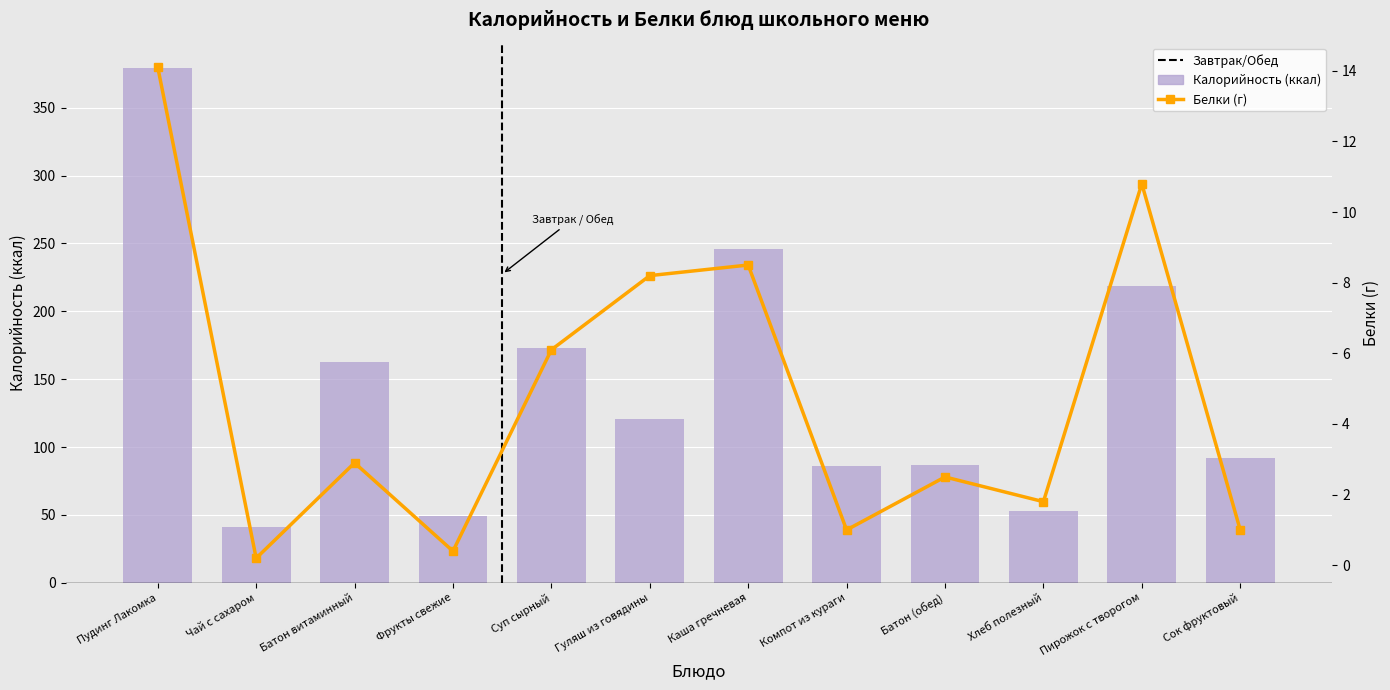

Reading left to right, extract all data points from this chart.

Калорийность: 379.0	41.0	163.0	49.0	173.0	121.0	246.0	86.0	87.0	53.0	219.0	92.0
Белки: 14.1	0.2	2.9	0.4	6.1	8.2	8.5	1.0	2.5	1.8	10.8	1.0